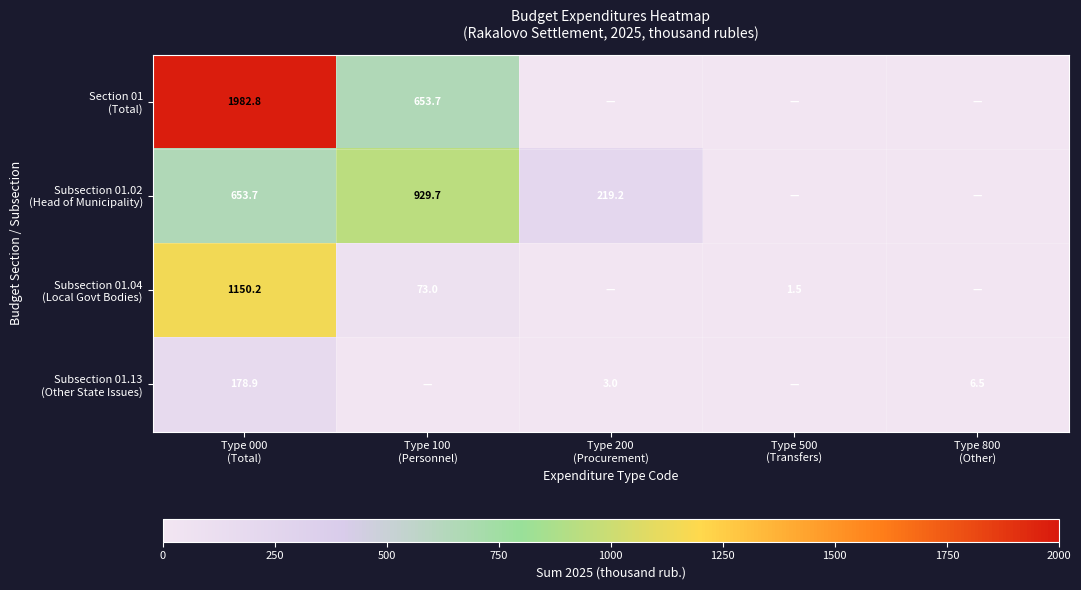

Which category has the lowest value across all series?

Type 200
(Procurement)